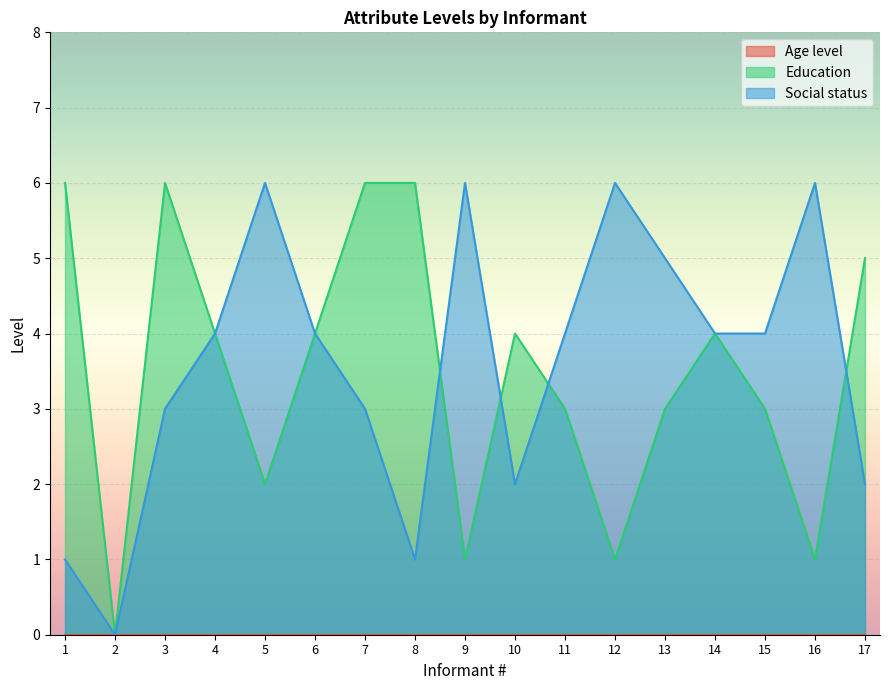

What is the total value across all series at 10?

6